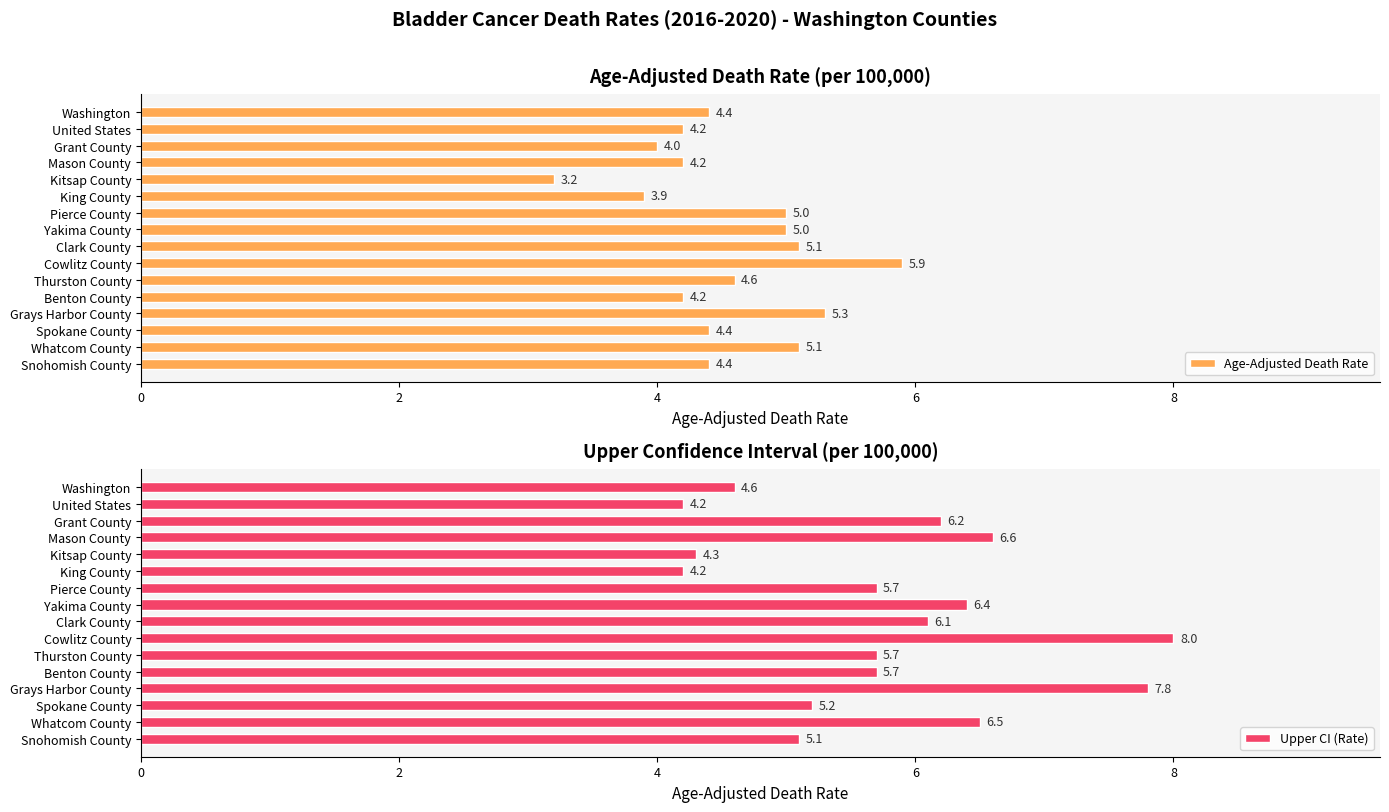

True or false: Upper CI (Rate) has a value of 6.1 at Clark County.

True